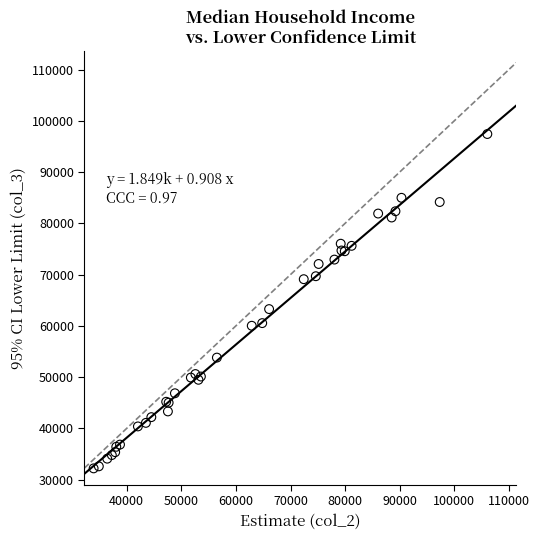

What Y value in the scatter plot is closest to 64805?

63266.3